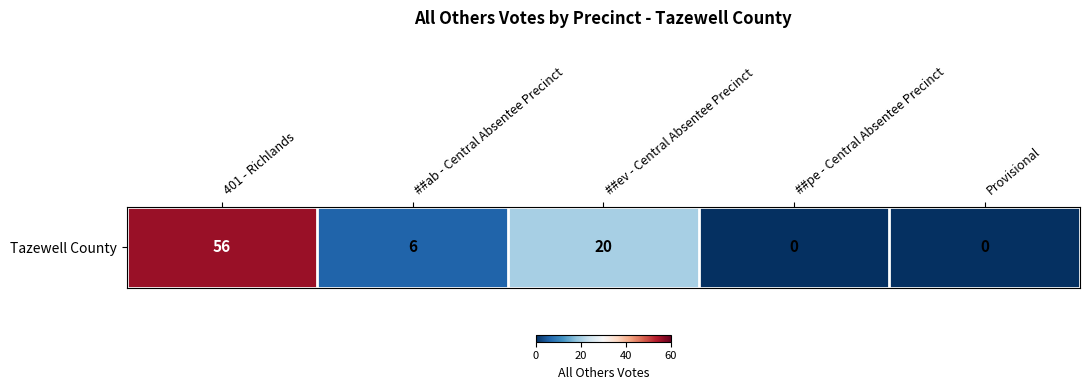

Which label corresponds to the smallest value in the chart?

##pe - Central Absentee Precinct